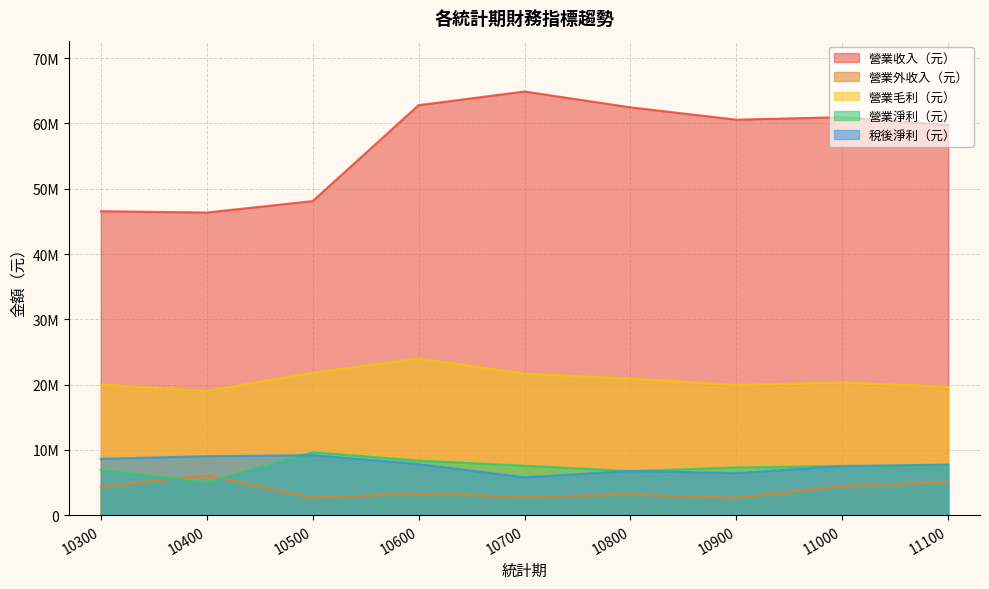

Which has a higher value, 11100 or 10700?

10700